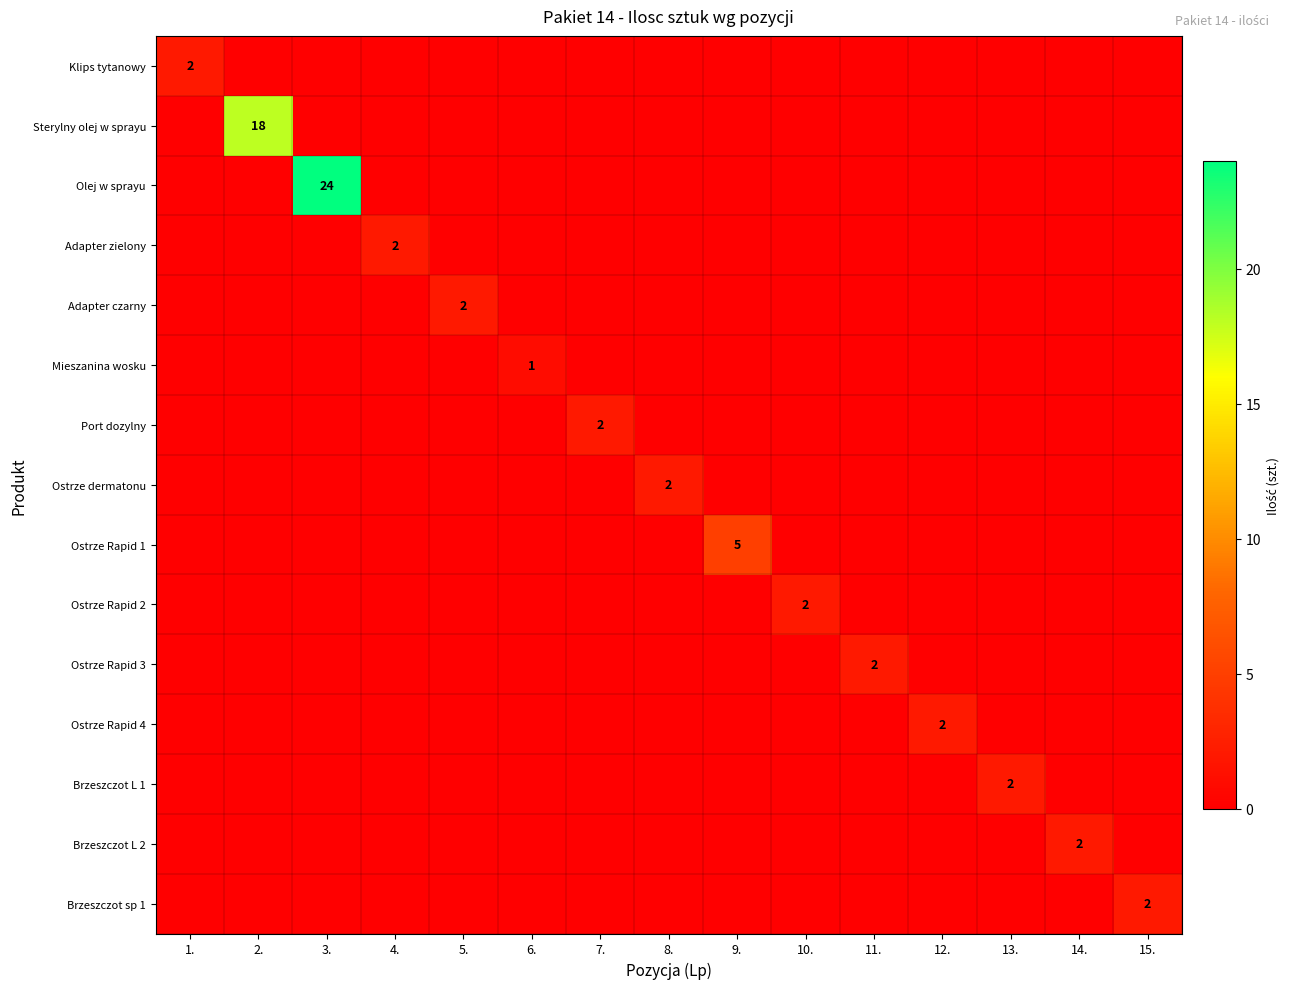

At which category does the chart reach its minimum across all series?

2.